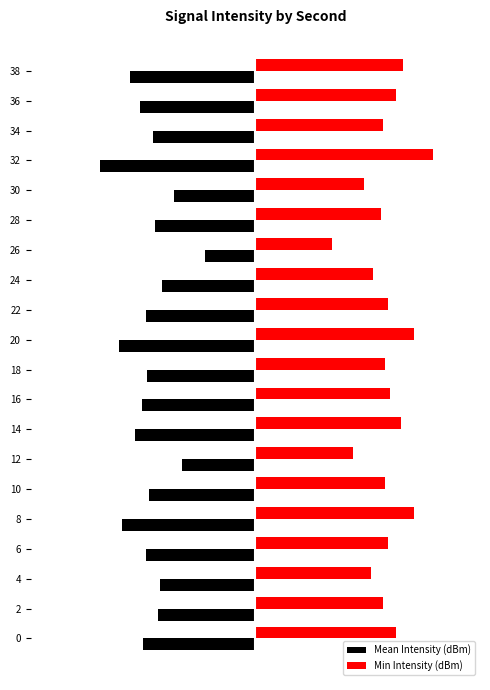

What is the value of the Mean Intensity (dBm) bar at the 16th from the left?

-3.9